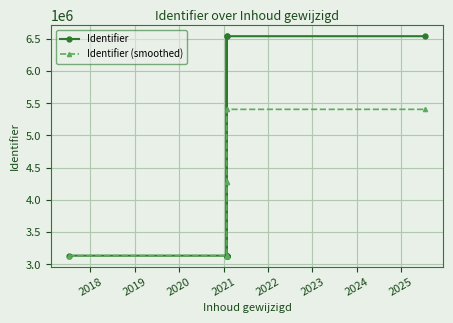

Is this an area chart (filled region under the line)?

No